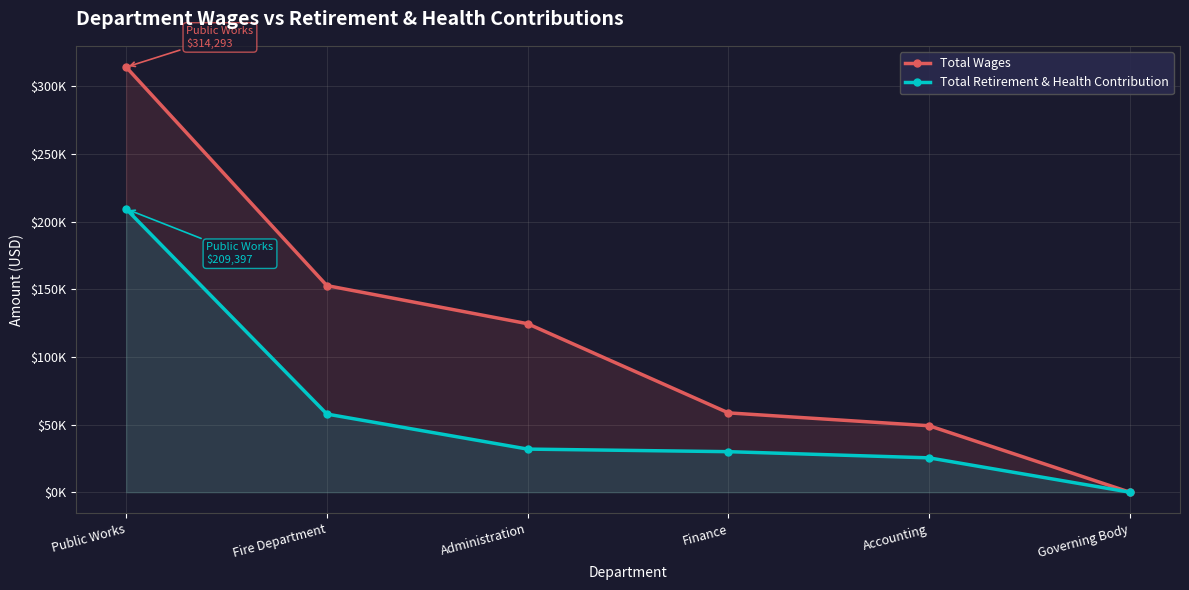

Between Administration and Accounting, which series saw the biggest shift?

Total Wages